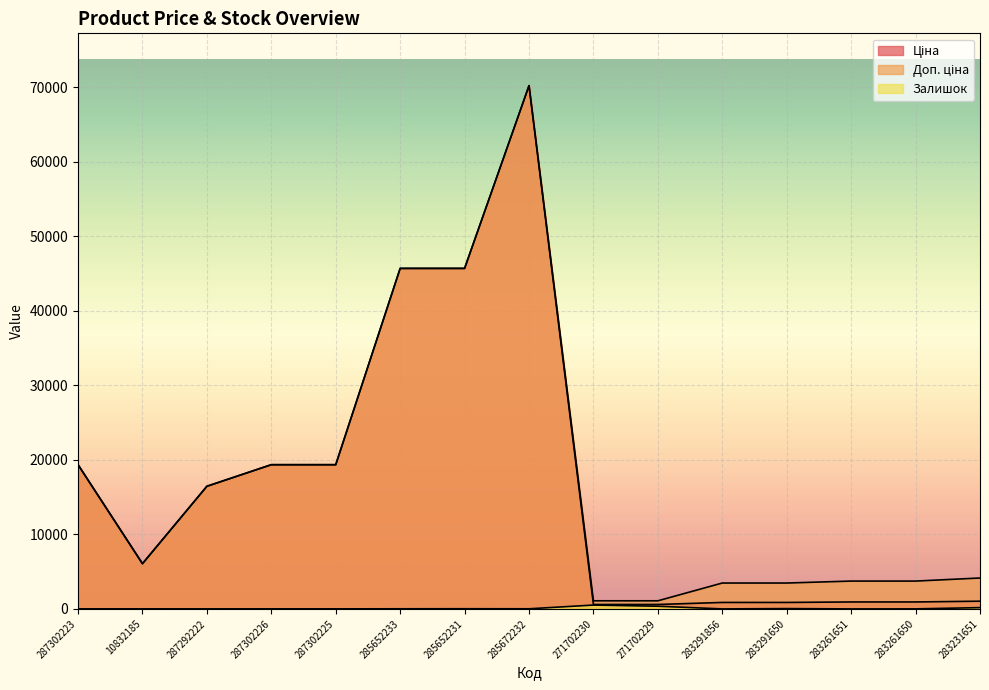

True or false: Залишок and Ціна cross at least once.

False